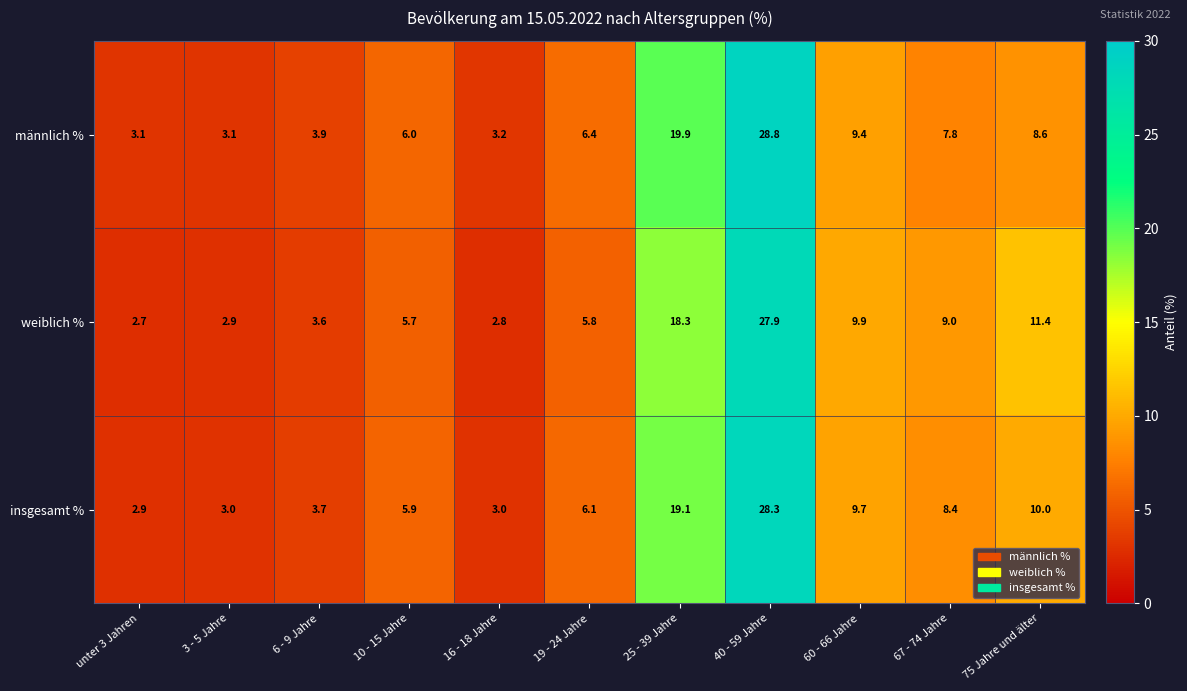

What is the difference between the männlich % values at 67 - 74 Jahre and 10 - 15 Jahre?

1.8